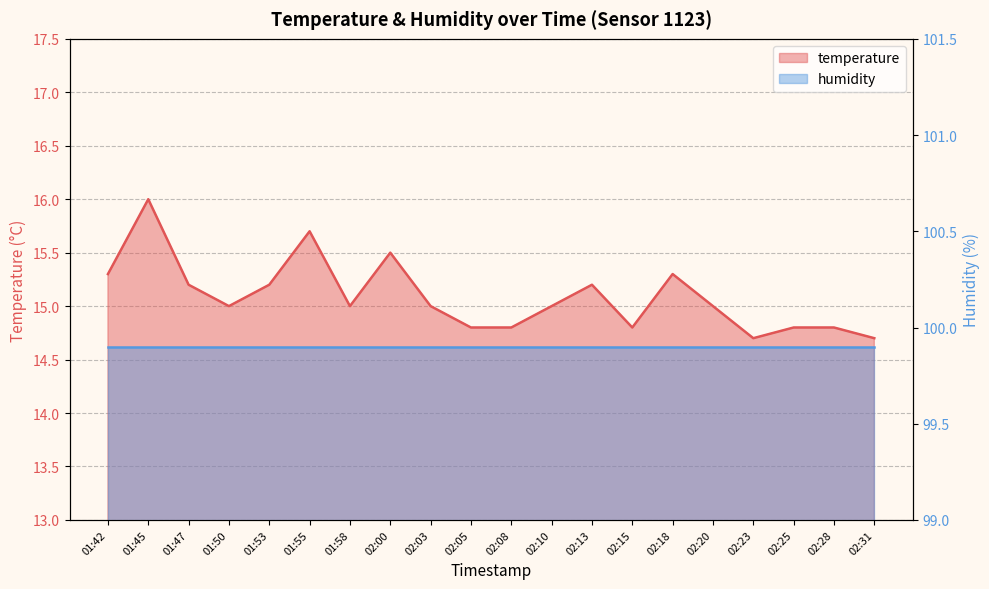

At which label is the value closest to 15?

01:50